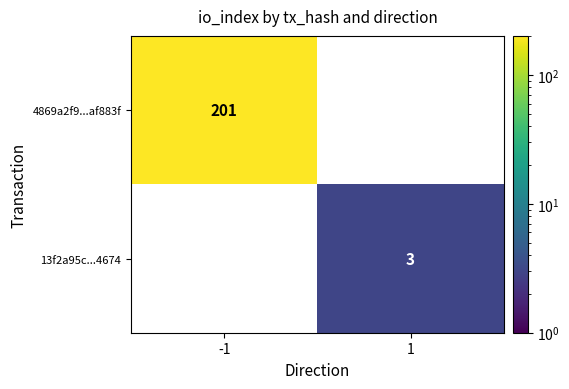

The value of 13f2a95c...4674 at 1 is 3. True or false?

True